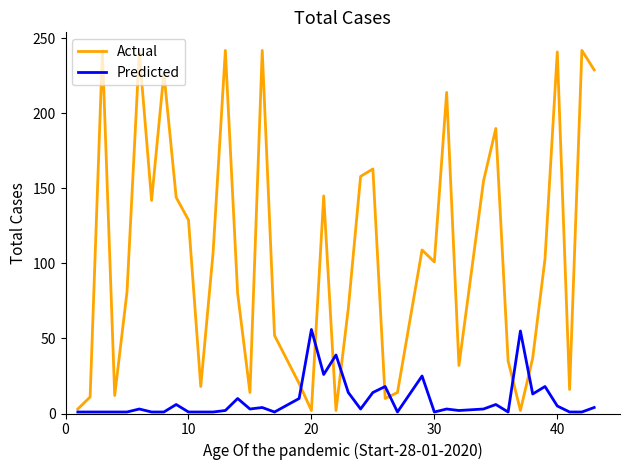

Rank the series by their average value, from lowest to highest.

Predicted, Actual